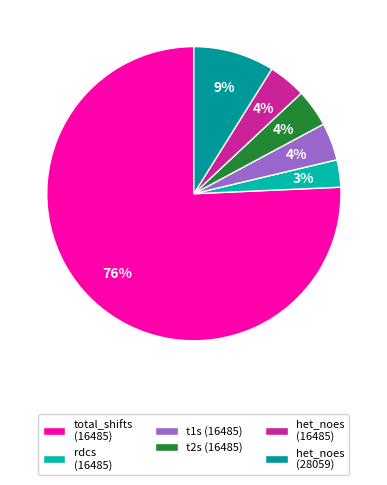

Is it true that t1s (16485) is 4% of the pie?

True